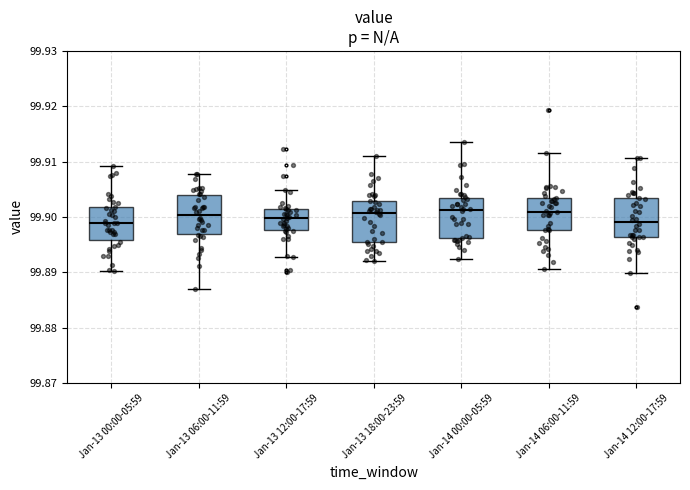

Where is the upper edge of the box for Jan-14 06:00-11:59 on the y-axis? The values are not printed on the chart, so give them approximately, as read against the axis.

99.903